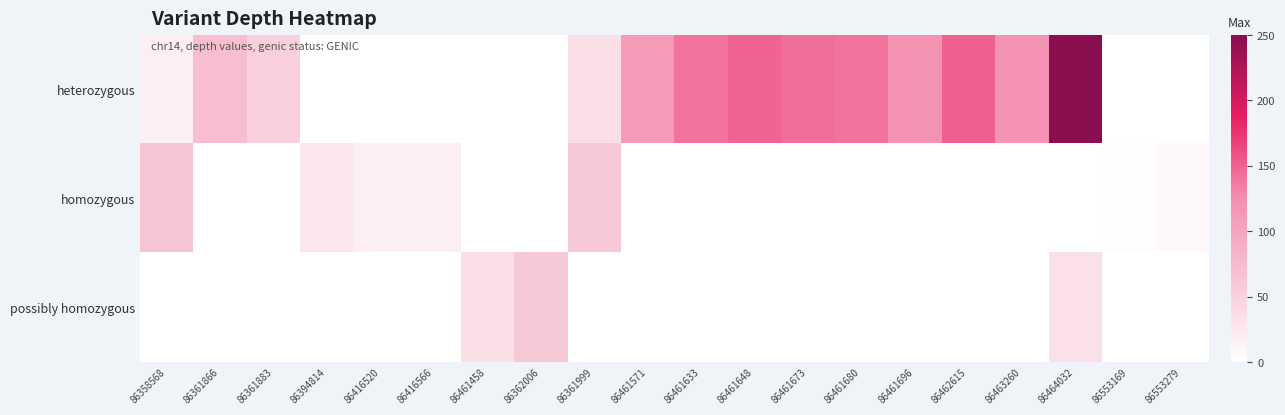

What is the difference between the highest and lowest values at 86394814?

26